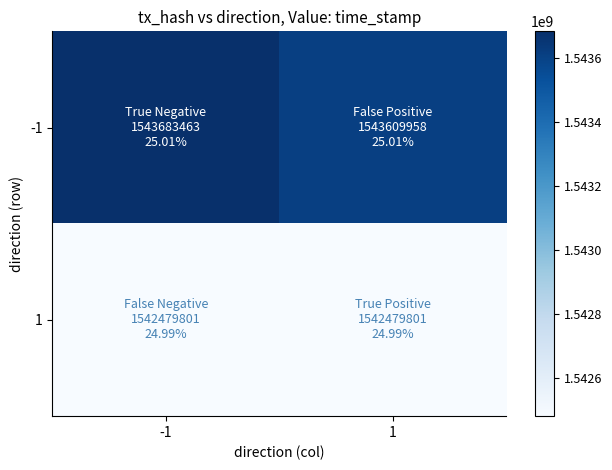

What is the minimum value shown in the chart?

1542479801